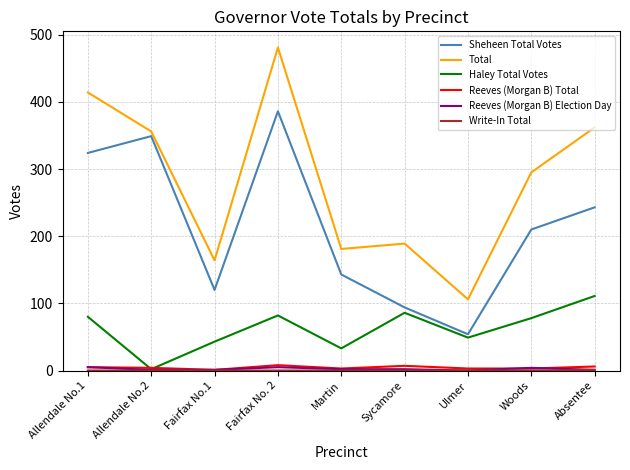

At which label is Sheheen Total Votes closest to 220?

Woods